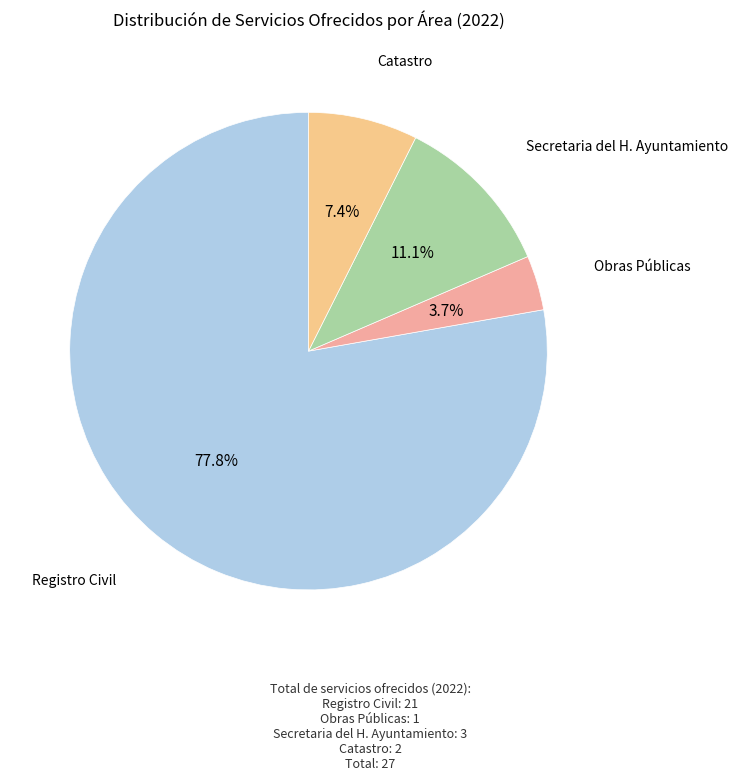

What is the largest slice in the pie chart?

Registro Civil